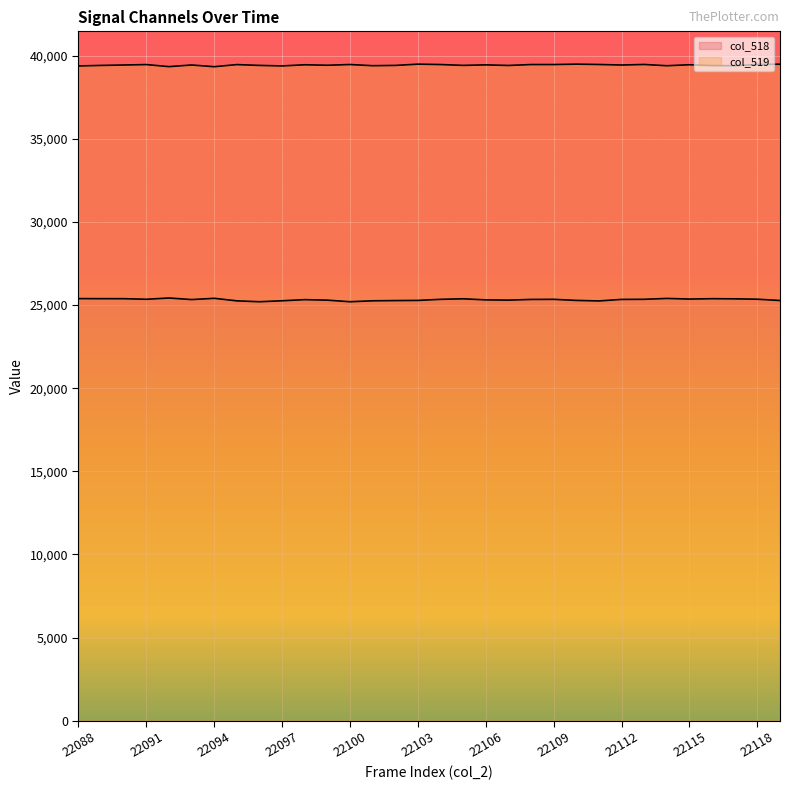

How many data points in col_519 are less than 39436?

15